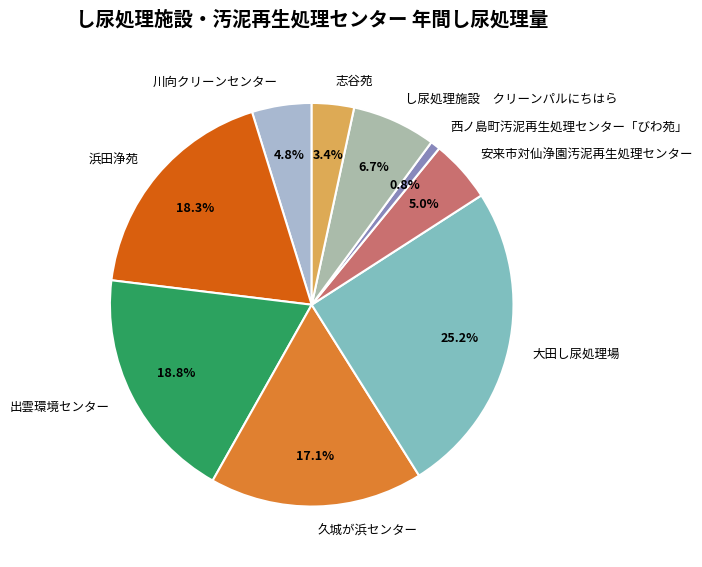

Count the number of slices in the pie.

9